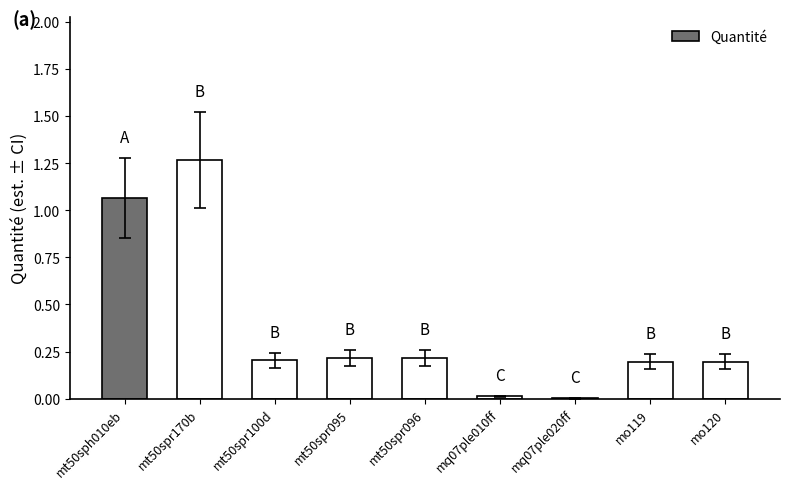

What is the sum of all values?

3.4